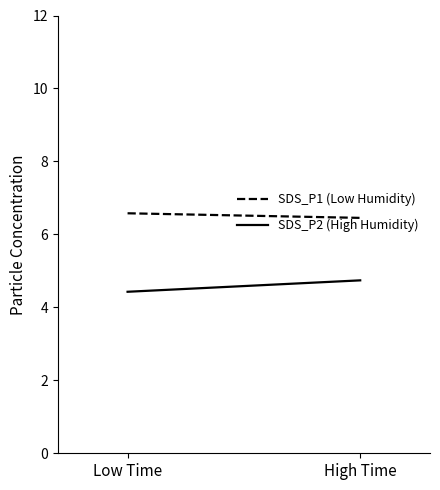

What is the minimum value for SDS_P2 (High Humidity)?

4.4